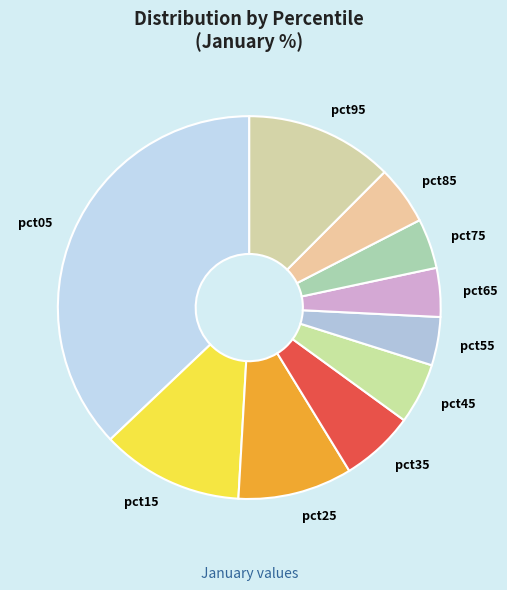

Between pct05 and pct45, which is larger?

pct05